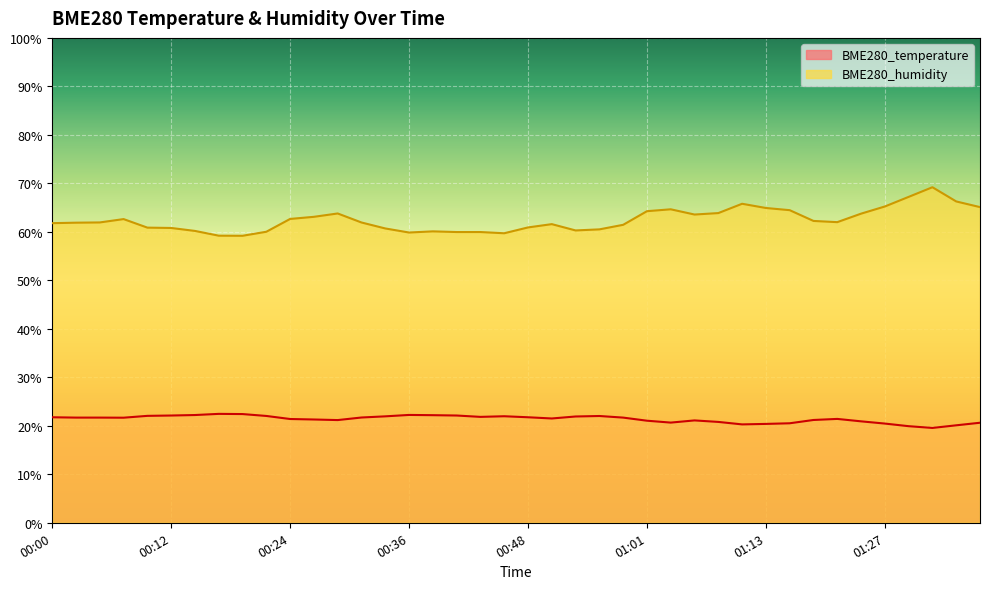

Rank the series by their maximum value, from lowest to highest.

BME280_temperature, BME280_humidity